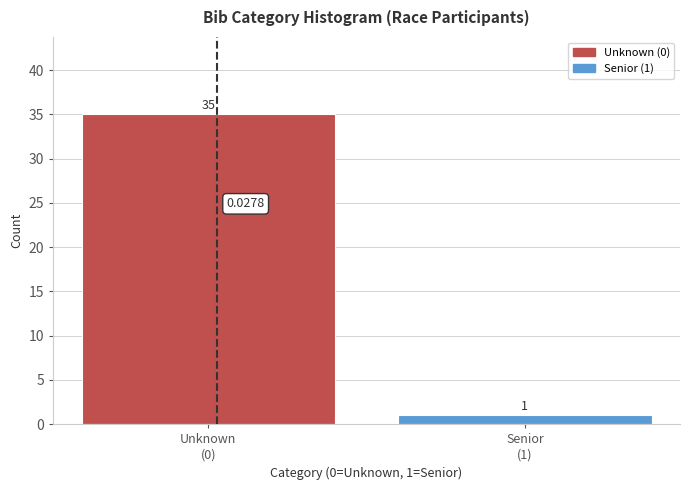

What is the difference between the maximum and minimum values?

34